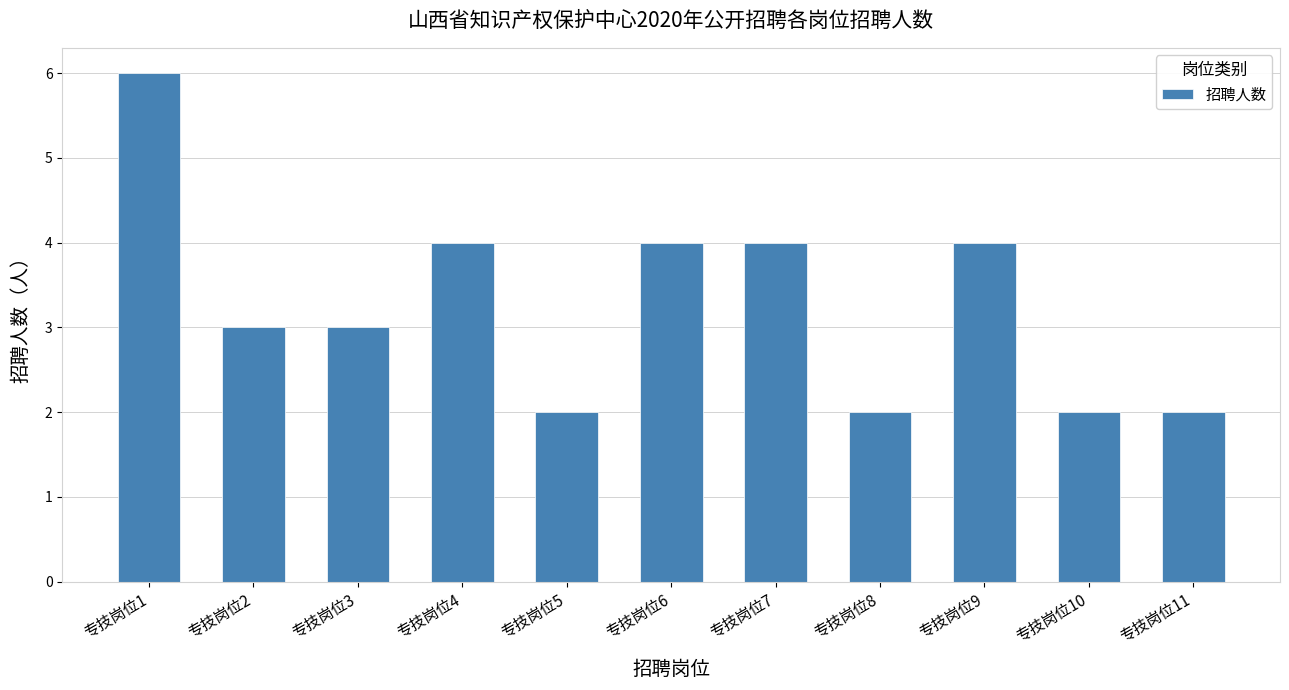

Reading left to right, extract all data points from this chart.

6	3	3	4	2	4	4	2	4	2	2